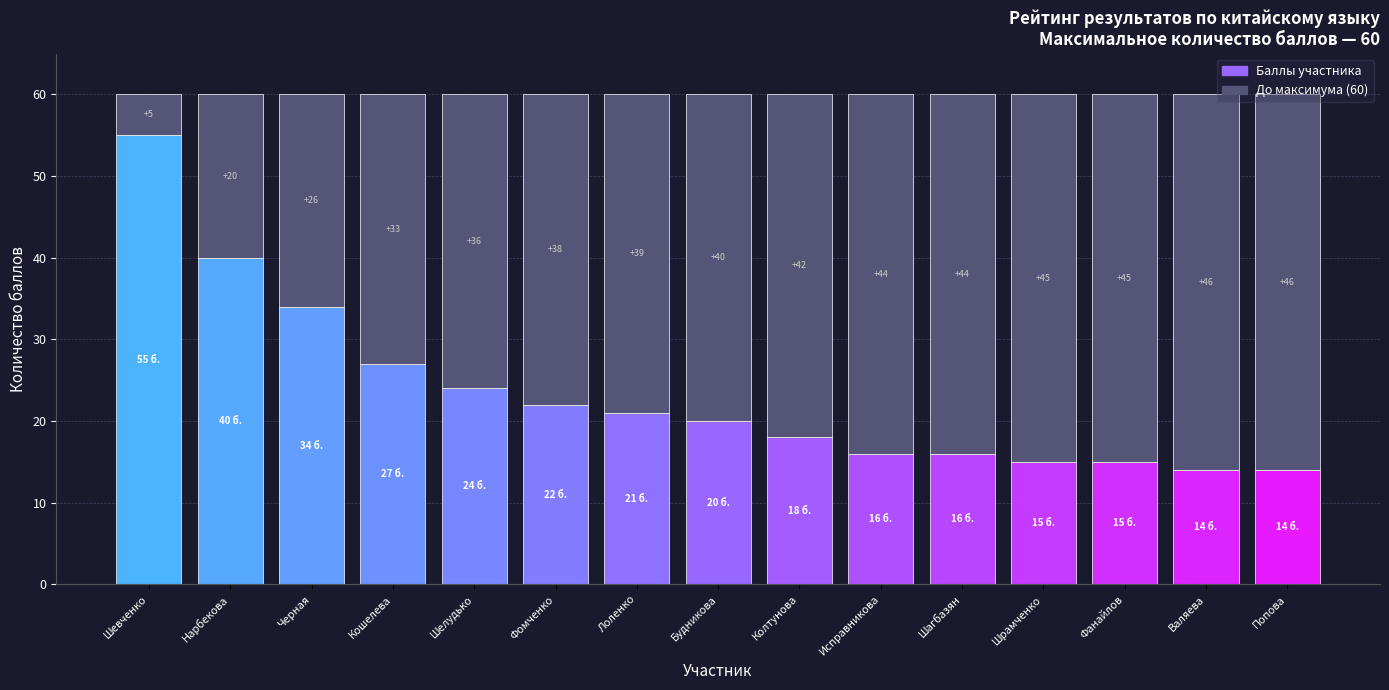

What is the total value across all series at Шагбазян?

60